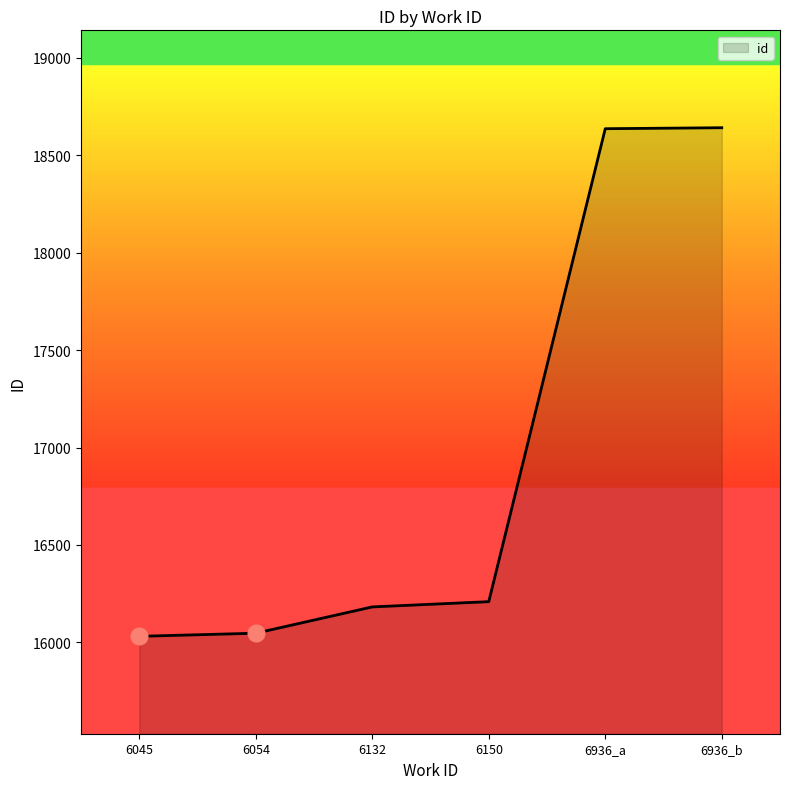

The value at 6054 is 16047. True or false?

True